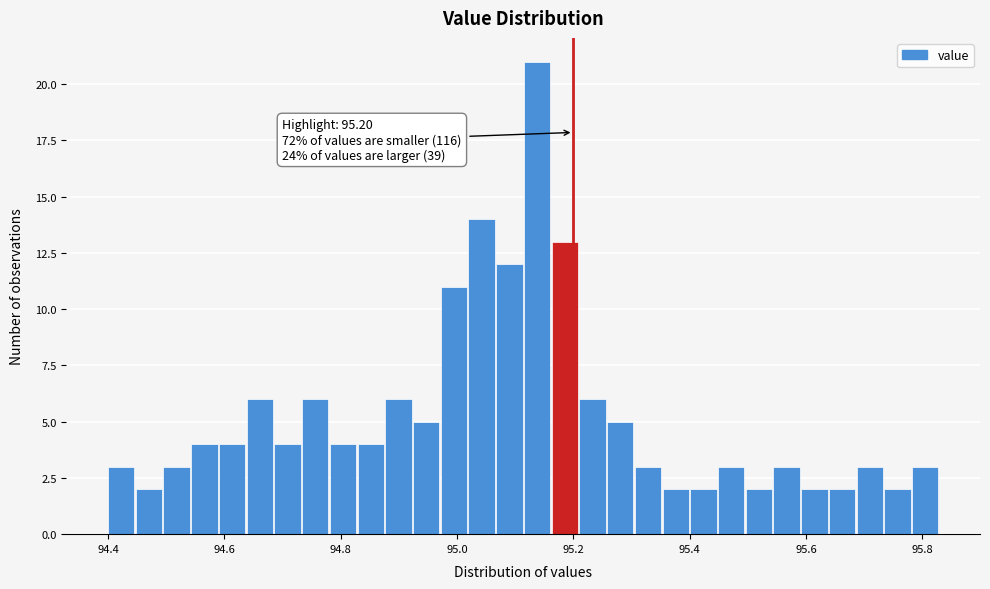

Read against the x-axis, roughly where is the centre of the tallest bar?

95.14